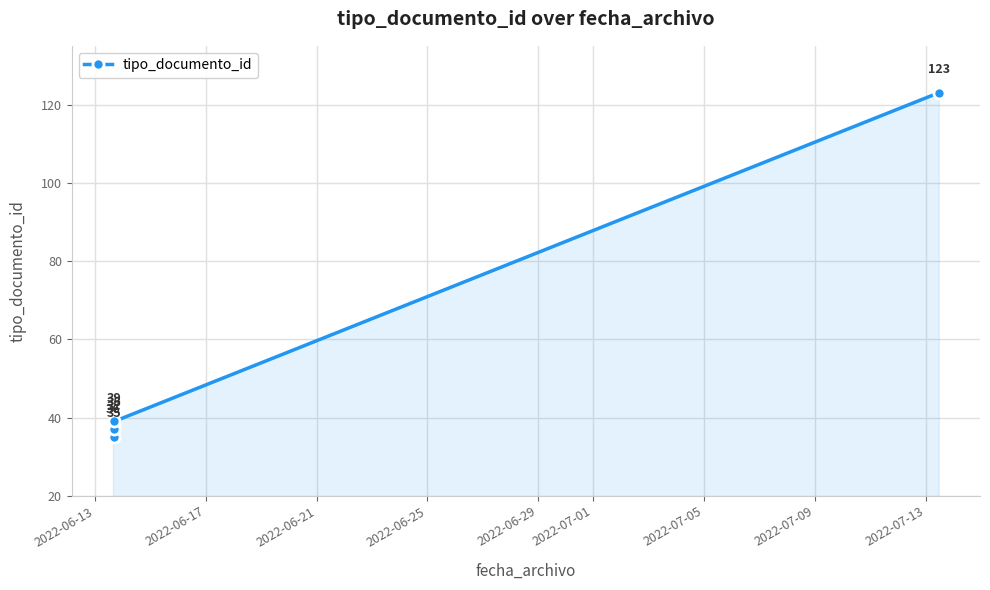

What is the average value?

51